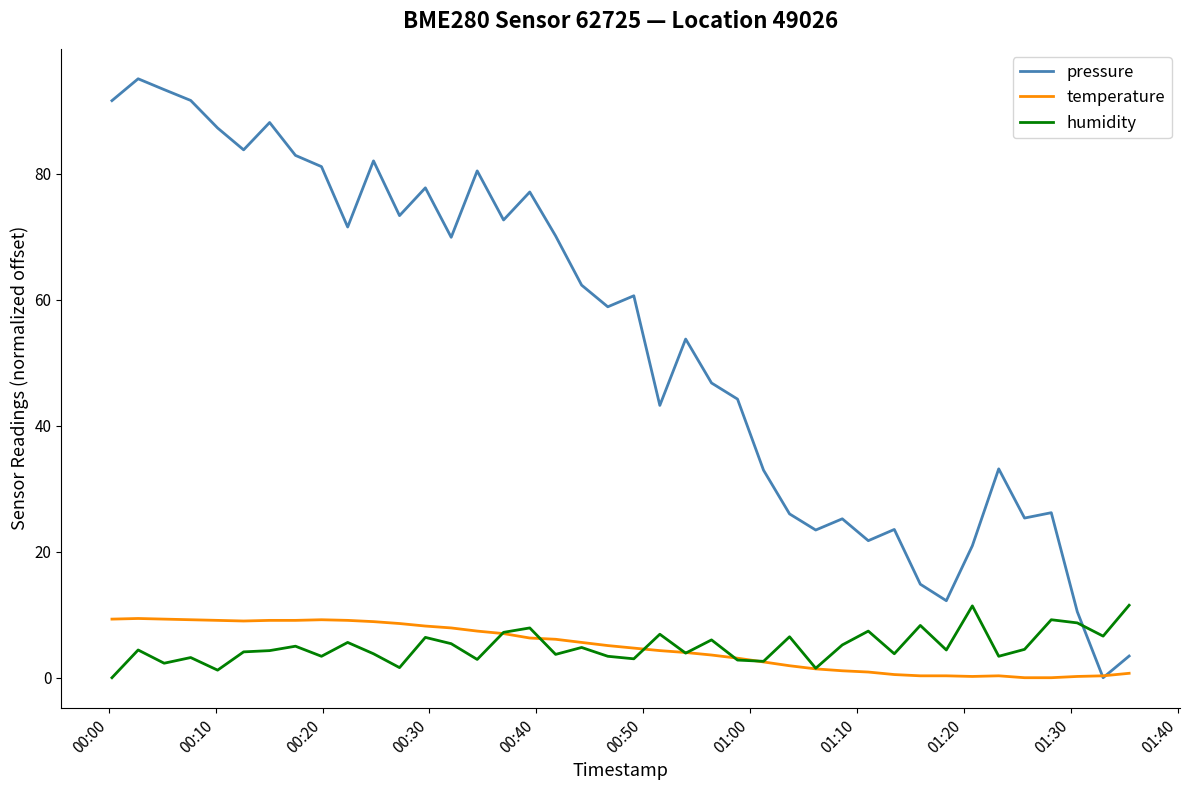

Which series has the largest total across all categories?

pressure